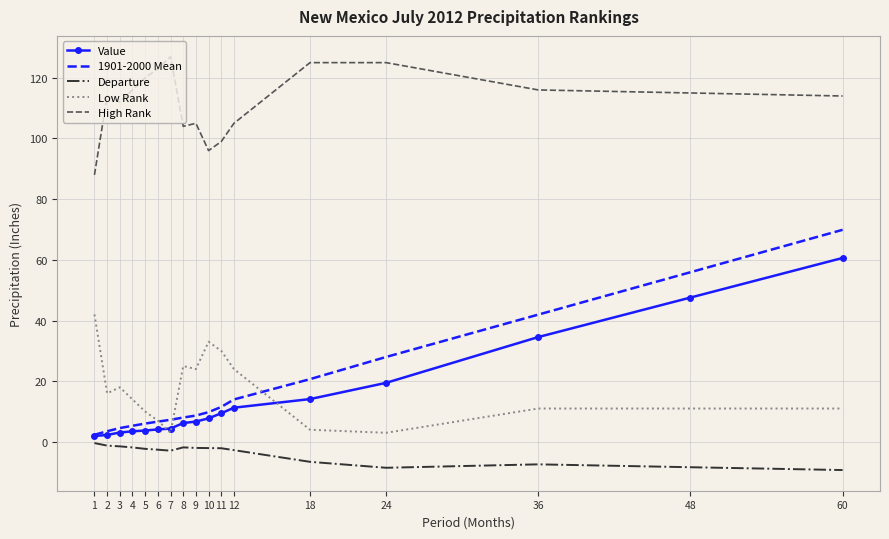

True or false: Value has a value of 47.6 at 48.

True